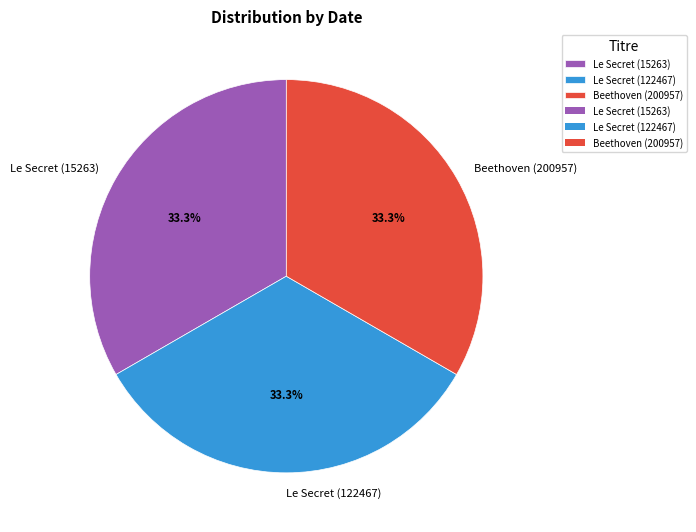

True or false: Le Secret (122467) accounts for 29% of the total.

False